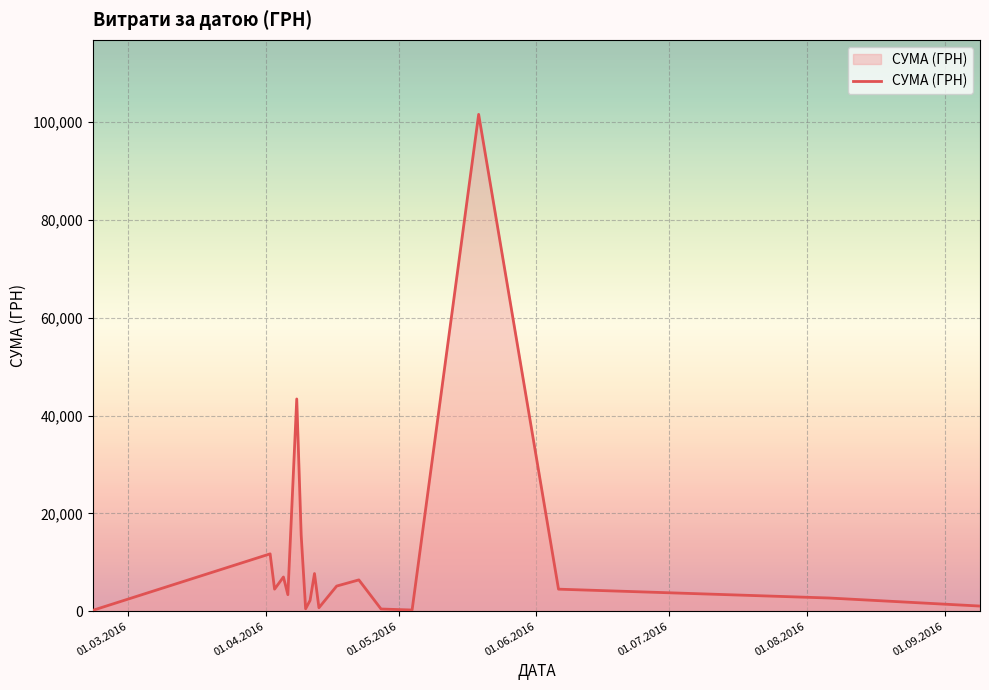

What is the difference between the maximum and minimum values?

101387.8